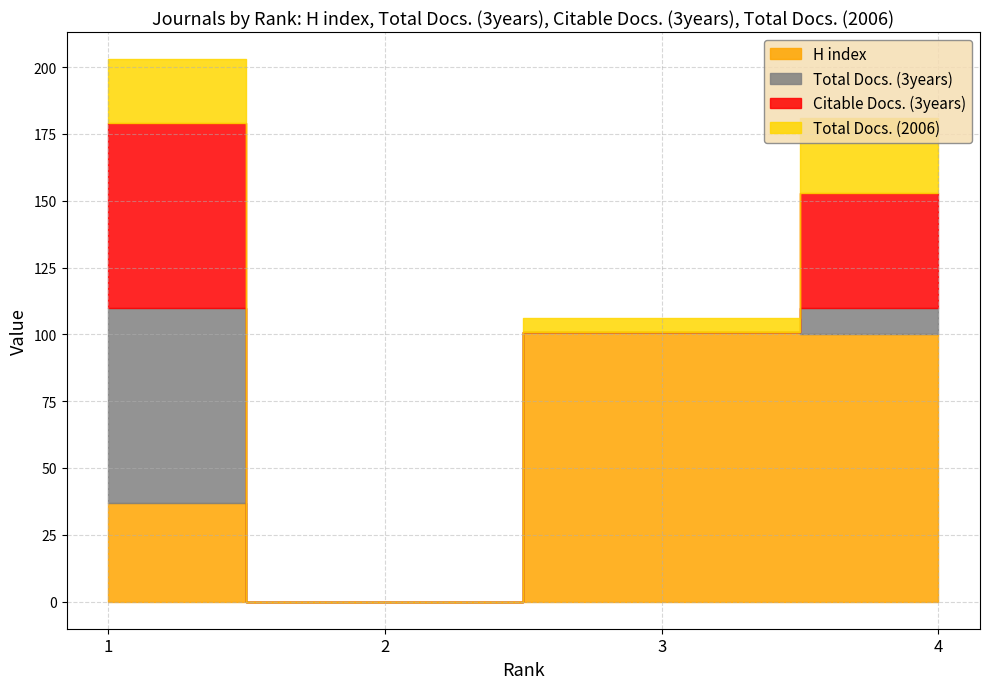

True or false: Total Docs. (3years) has more than 0 points higher than both neighbors.

False